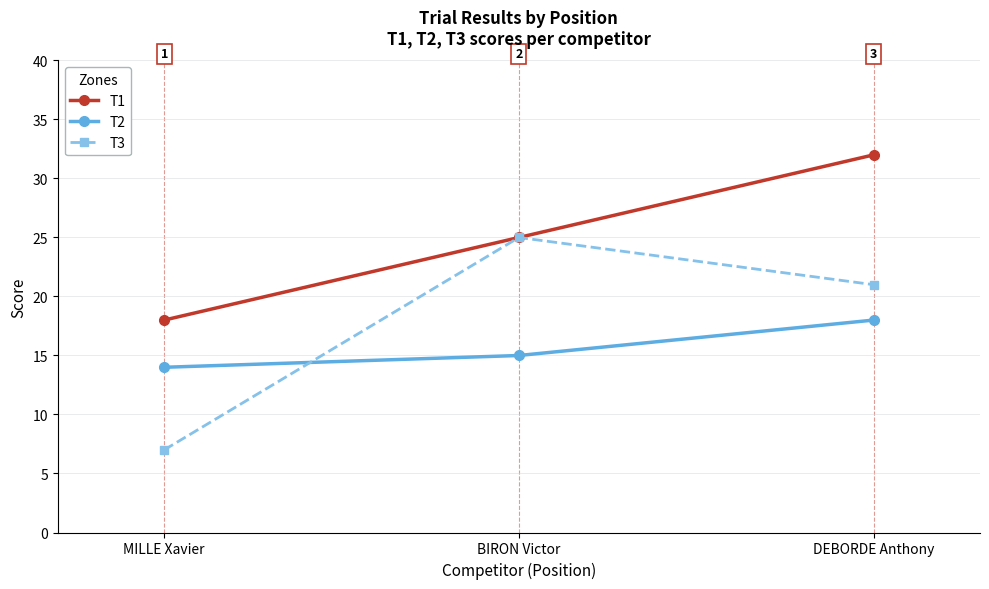

Does the chart have visible grid lines?

Yes